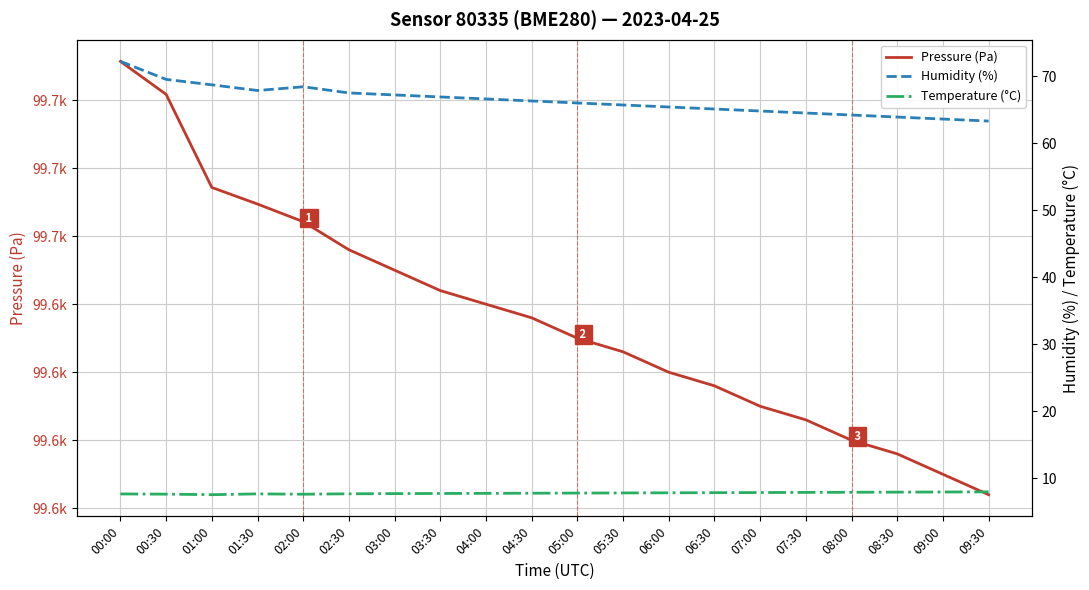

List the series in order of their peak value, lowest first.

Temperature (°C), Humidity (%), Pressure (Pa)